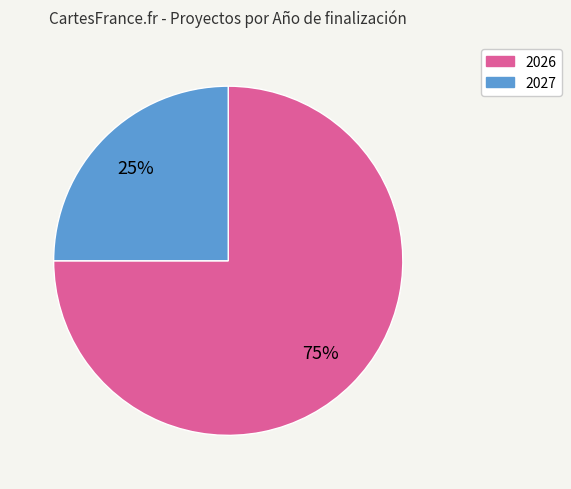

To the nearest percent, what is the average slice percentage?

50%